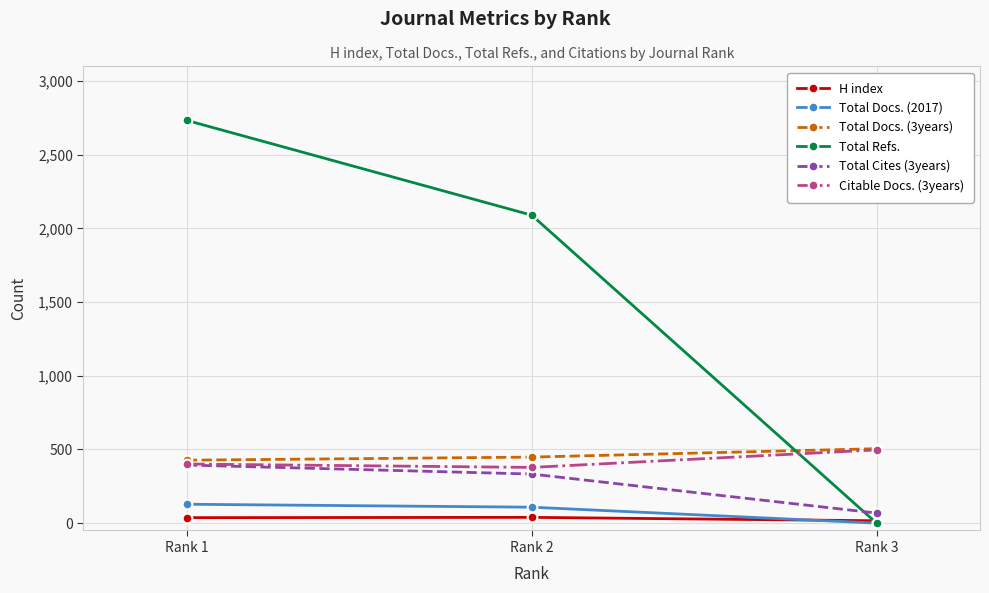

How many distinct data groups are displayed?

6